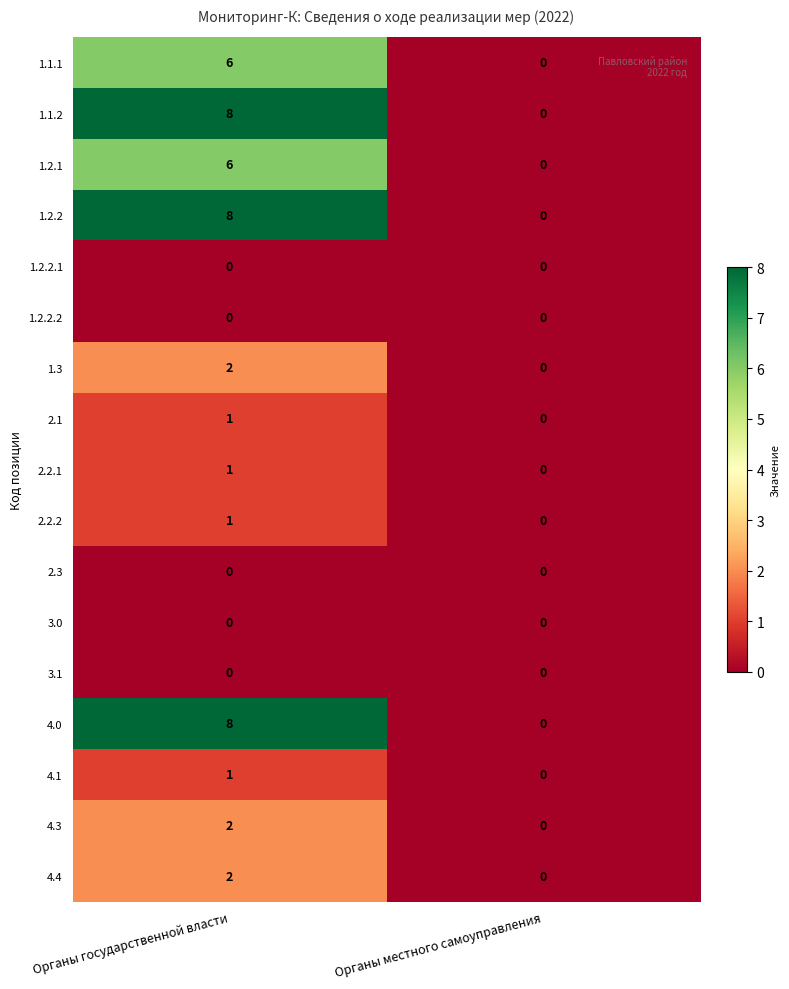

What is the maximum value shown in the chart?

8